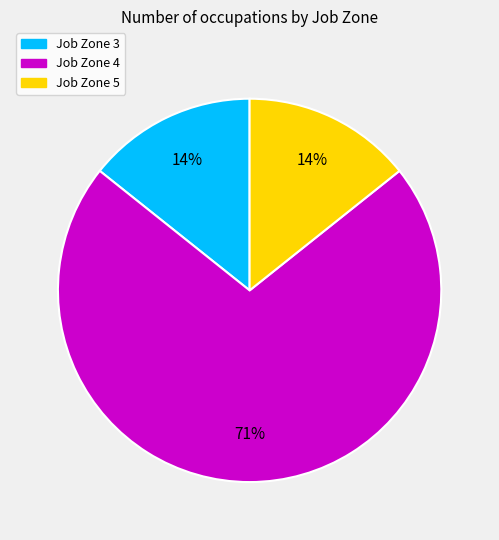

The Job Zone 3 slice represents 14% of the pie. True or false?

True